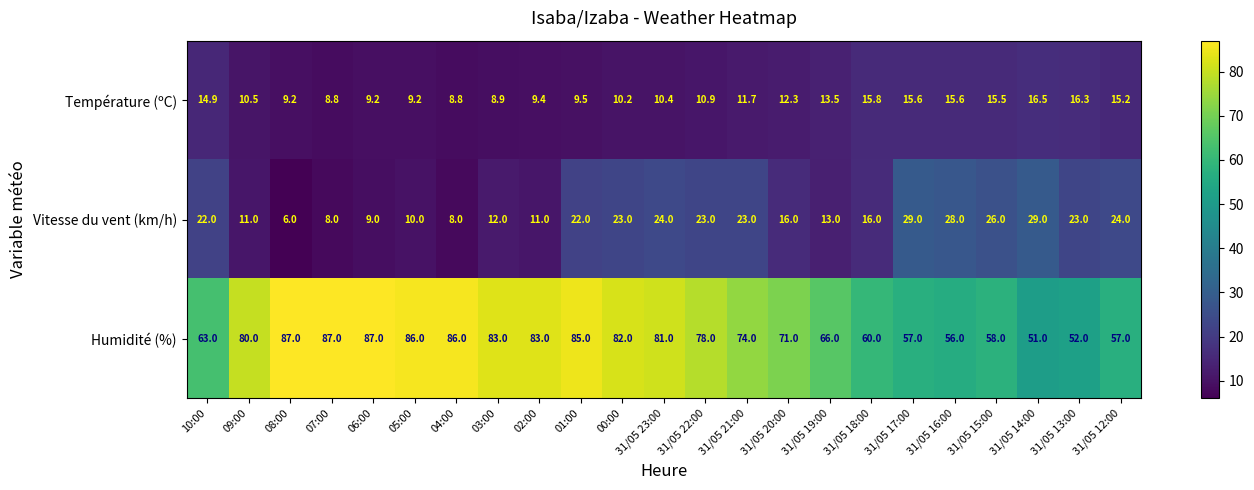

Rank the series by their maximum value, from lowest to highest.

Température (ºC), Vitesse du vent (km/h), Humidité (%)